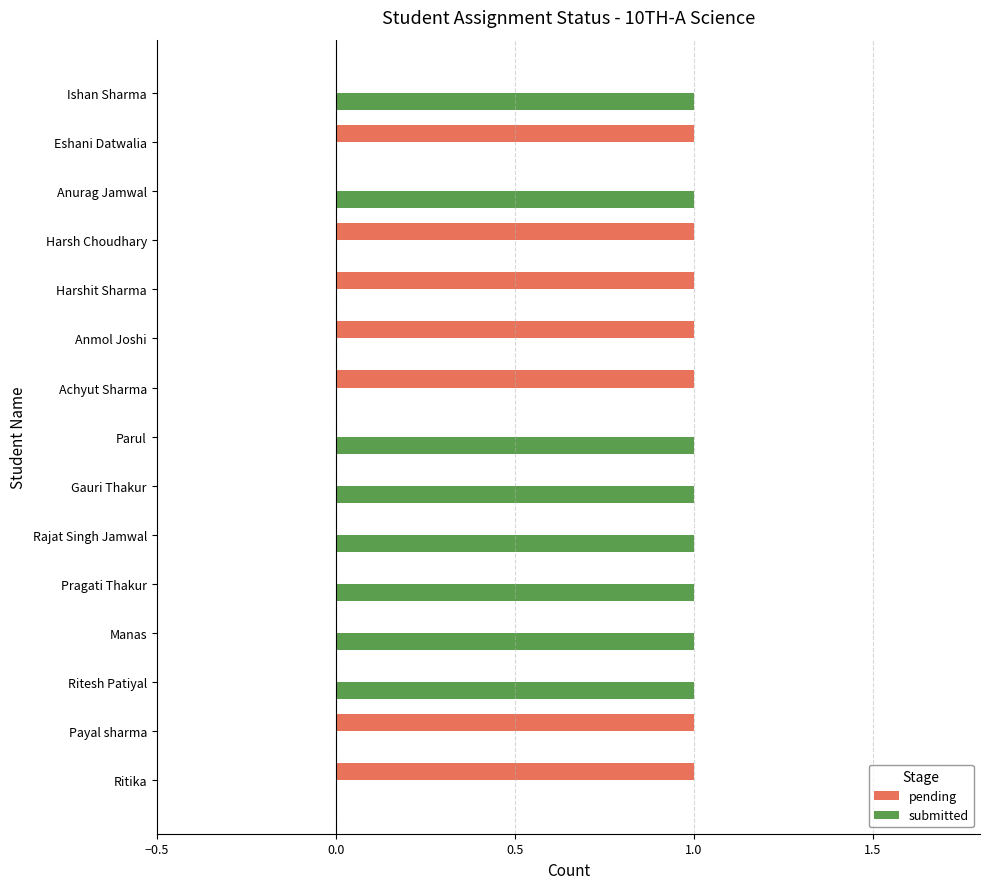

Is the value of pending at Harshit Sharma greater than the value of submitted at Harshit Sharma?

Yes